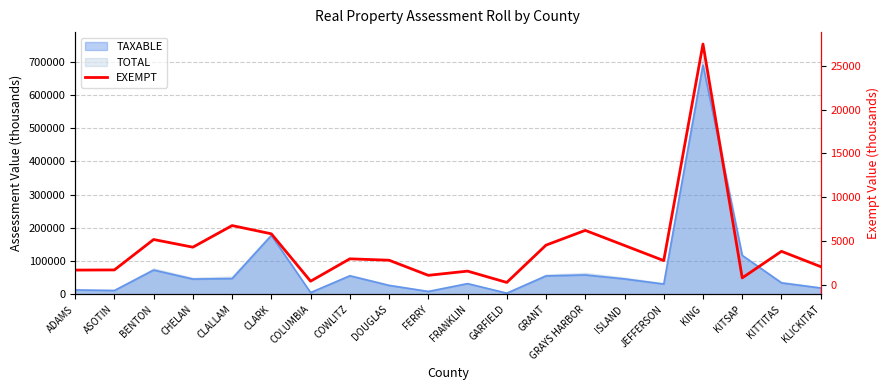

What is the label of the 3rd point from the right?

KITSAP